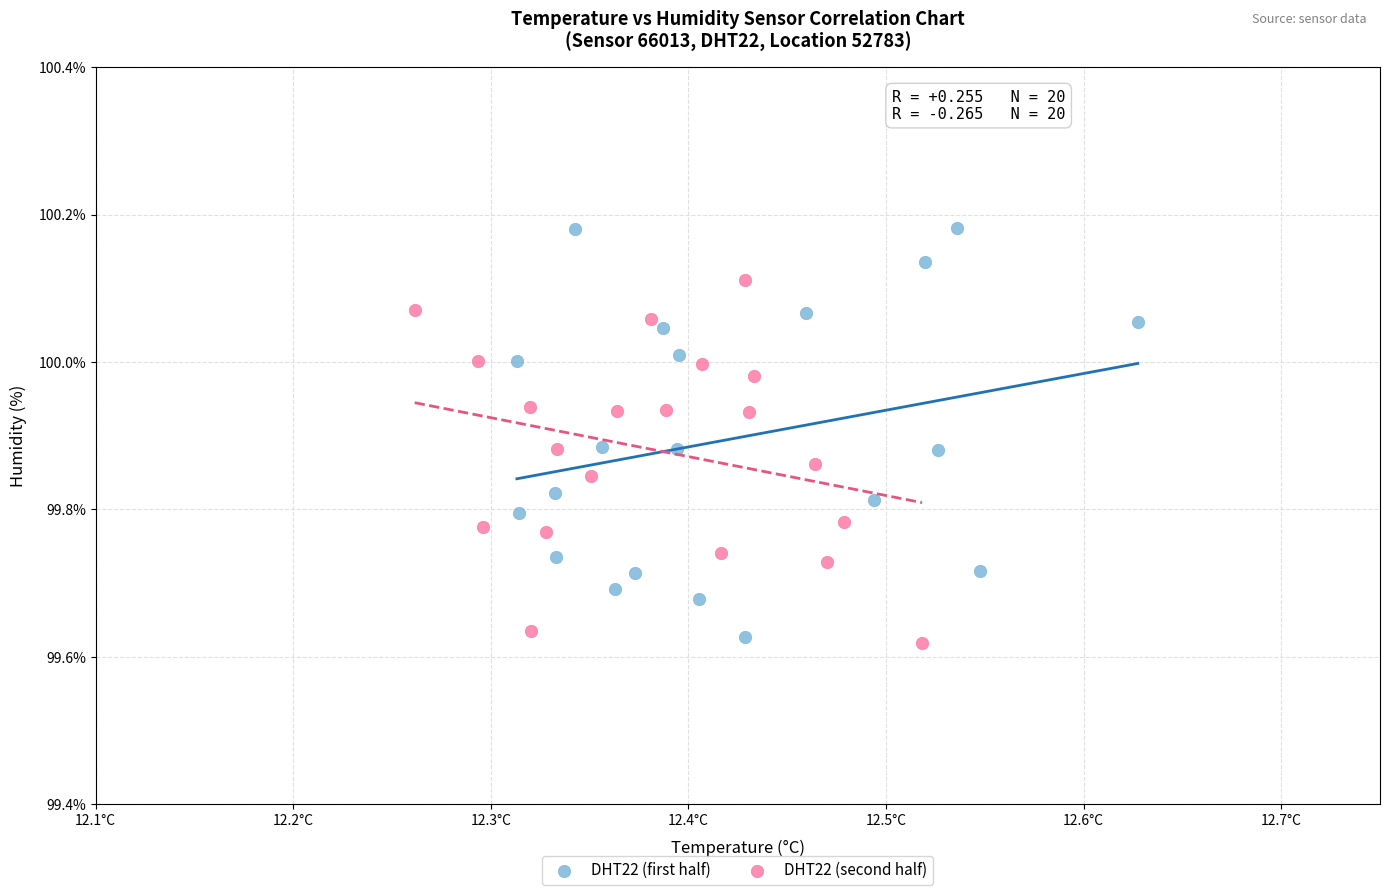

Which series reaches the maximum Y coordinate?

DHT22 (first half)